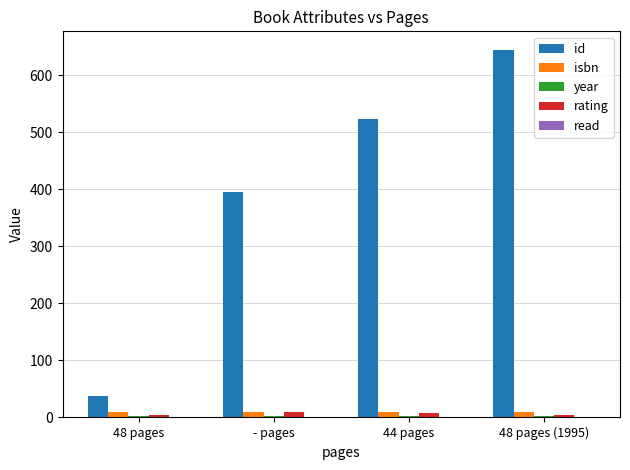

Are the bars horizontal?

No